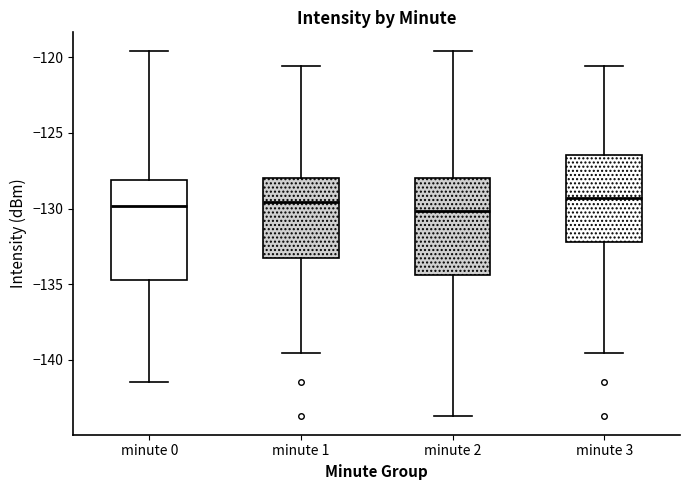

Reading left to right, transcribe this box plot: for each box, give where its median line is, the range the box spans, and where its two whiskers end, as read against the y-axis. The values are not printed on the chart, so give them approximately, as read against the axis.

minute 0: median -130.0, box -134.5 to -128.0, whiskers -141.5 to -119.5
minute 1: median -129.5, box -133.5 to -128.0, whiskers -139.5 to -120.5
minute 2: median -130.0, box -134.5 to -128.0, whiskers -143.5 to -119.5
minute 3: median -129.5, box -132.0 to -126.5, whiskers -139.5 to -120.5